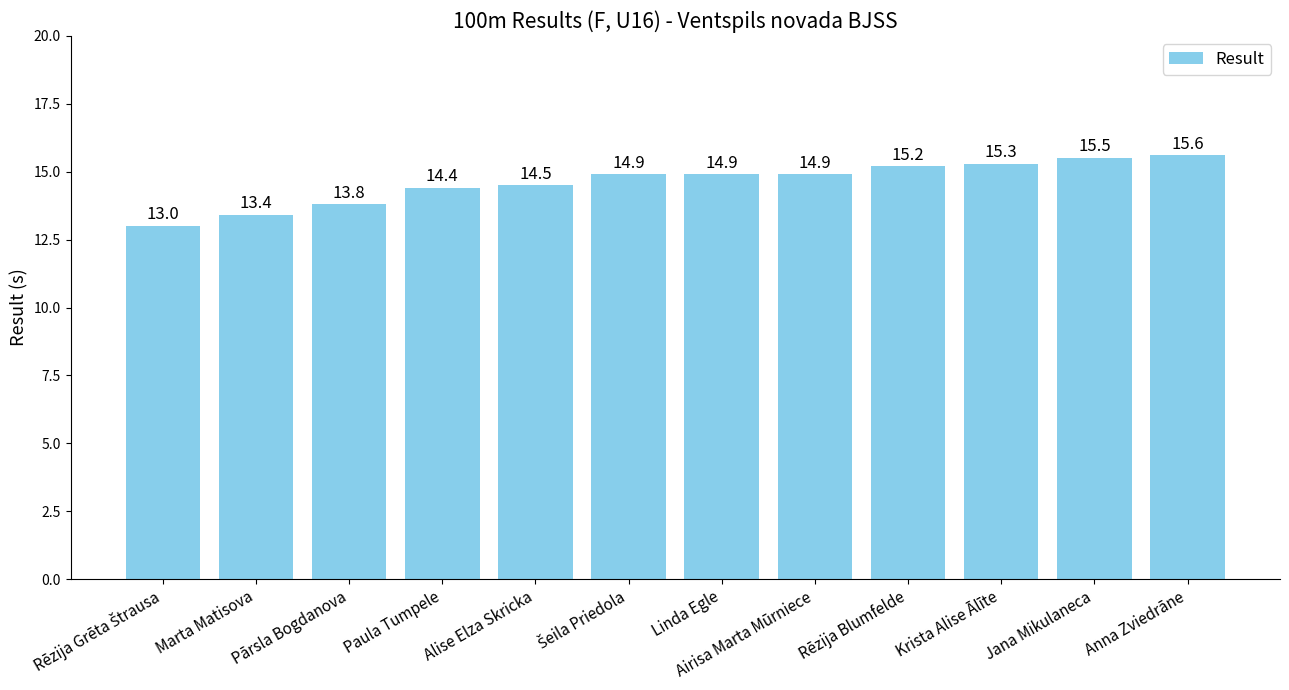

What is the ratio of the value at Anna Zviedrāne to the value at Linda Egle?

1.0